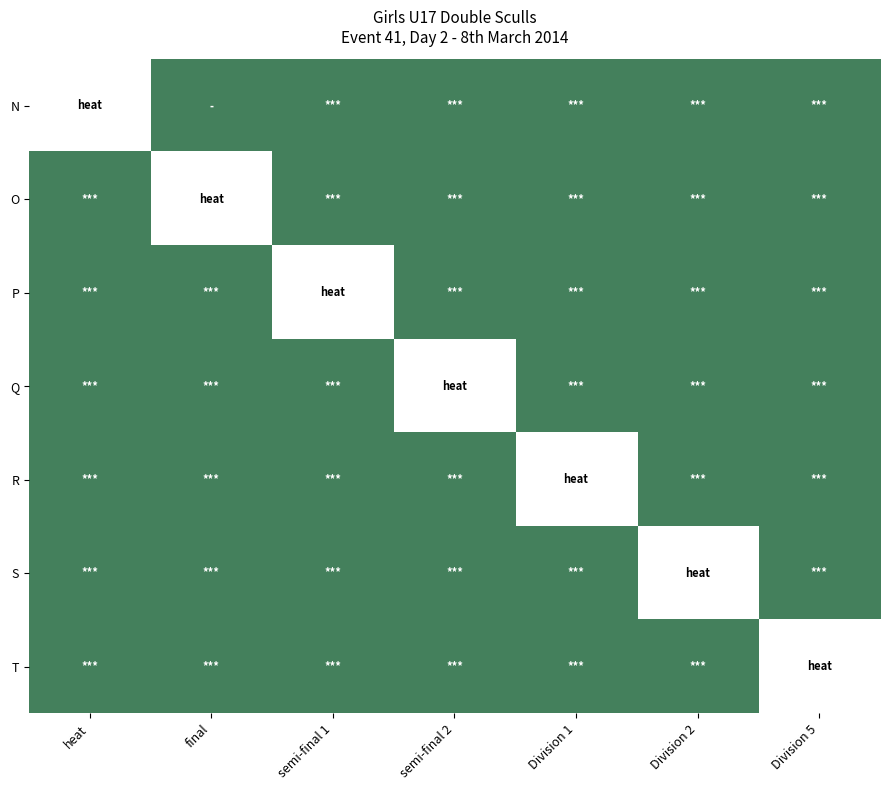

How many categories are shown in the chart?

7